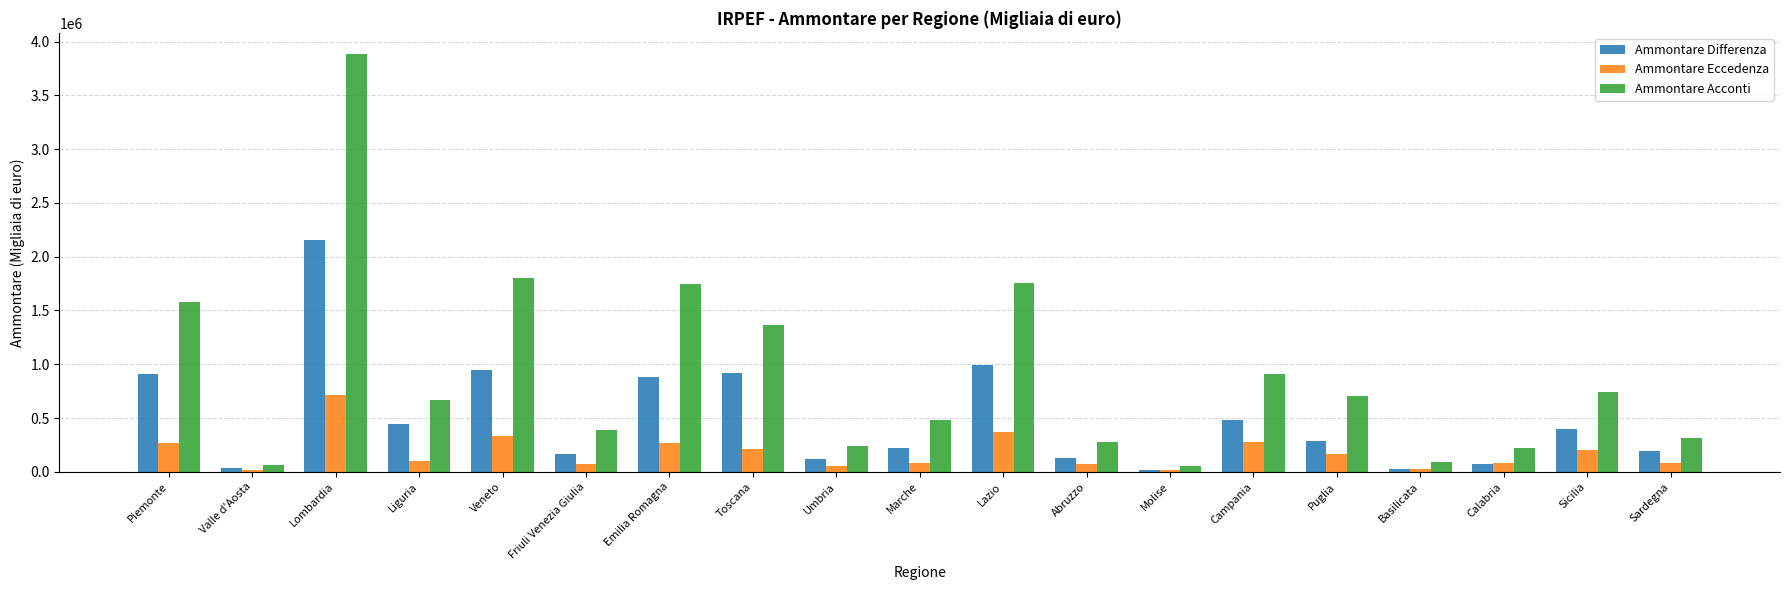

What is the greatest value displayed?

3887269